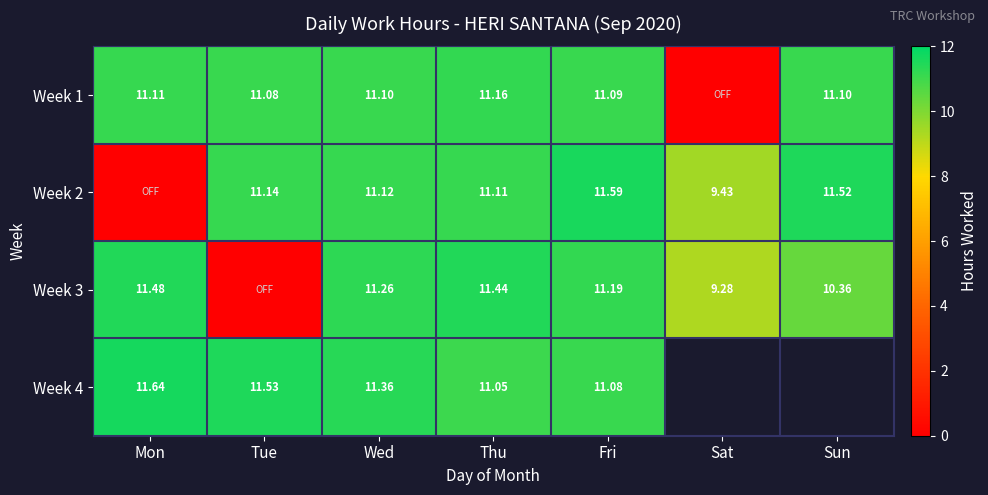

What is the difference between the Week 4 values at Wed and Fri?

0.3